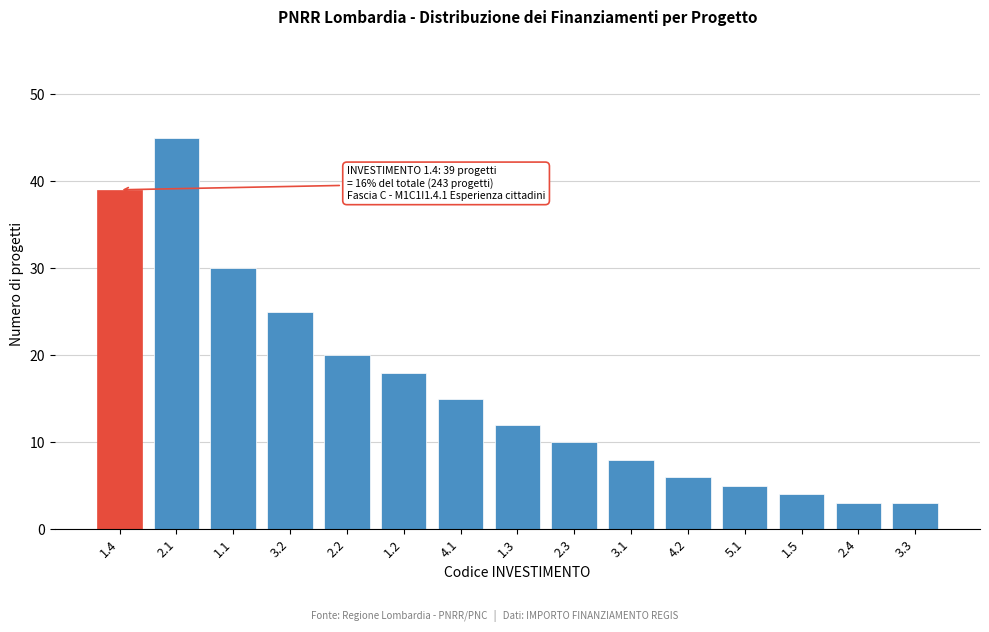

Reading left to right, list all the values displayed in this chart.

1.4=39	2.1=45	1.1=30	3.2=25	2.2=20	1.2=18	4.1=15	1.3=12	2.3=10	3.1=8	4.2=6	5.1=5	1.5=4	2.4=3	3.3=3